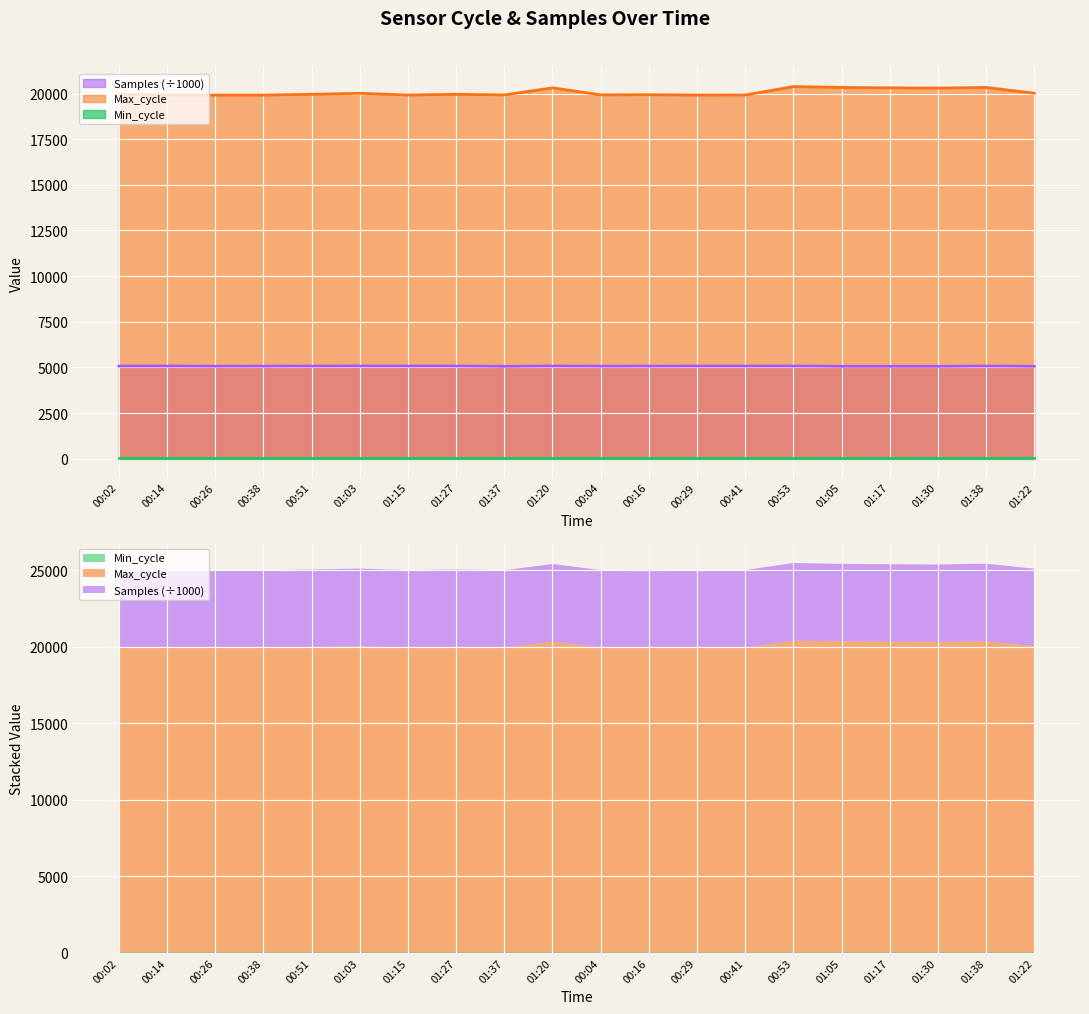

The Samples series shows 8243.3 at 00:29. True or false?

False